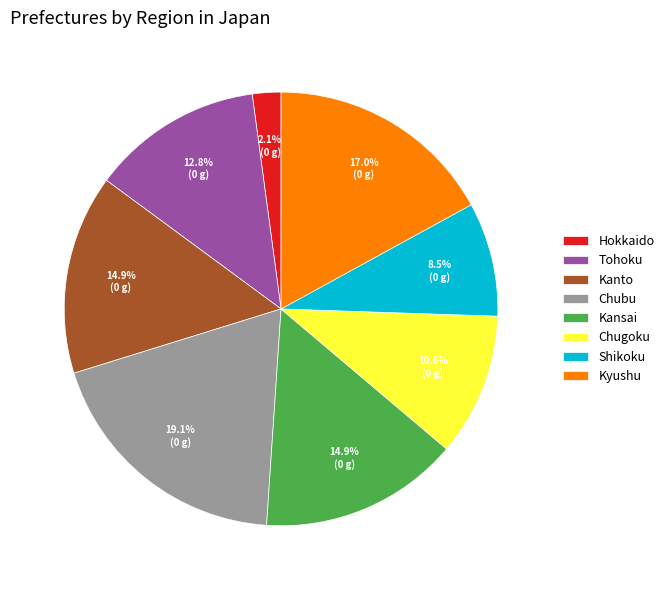

How many segments does this pie chart have?

8